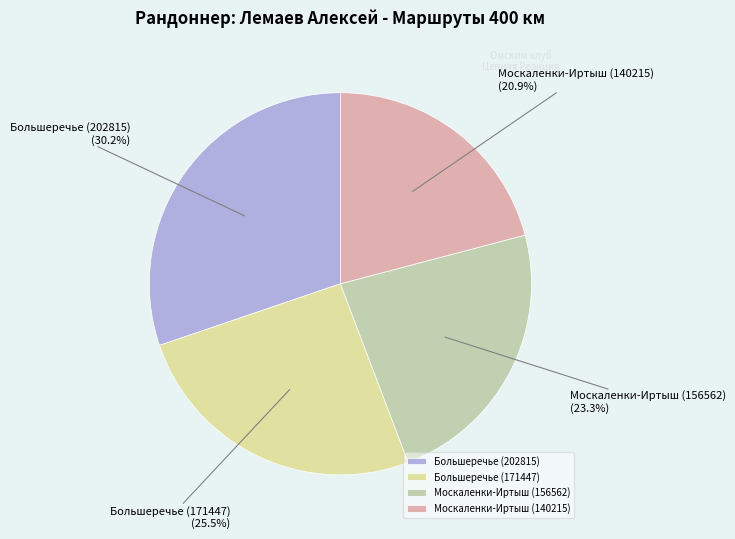

To the nearest percent, what percentage of the pie is Москаленки-Иртыш (156562)?

23%